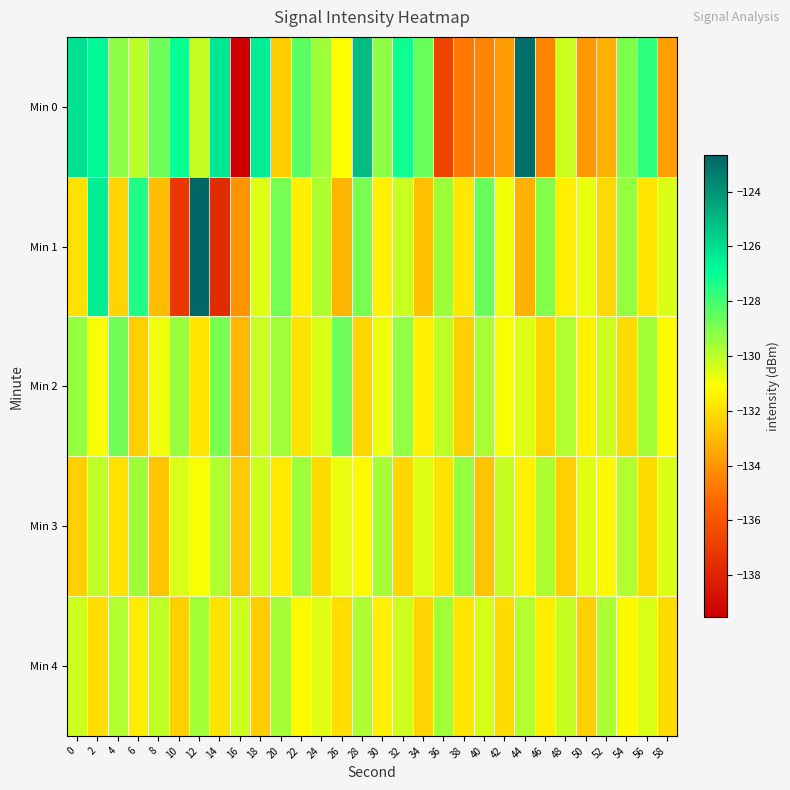

Which series changed the most between 32 and 44?

Min 0